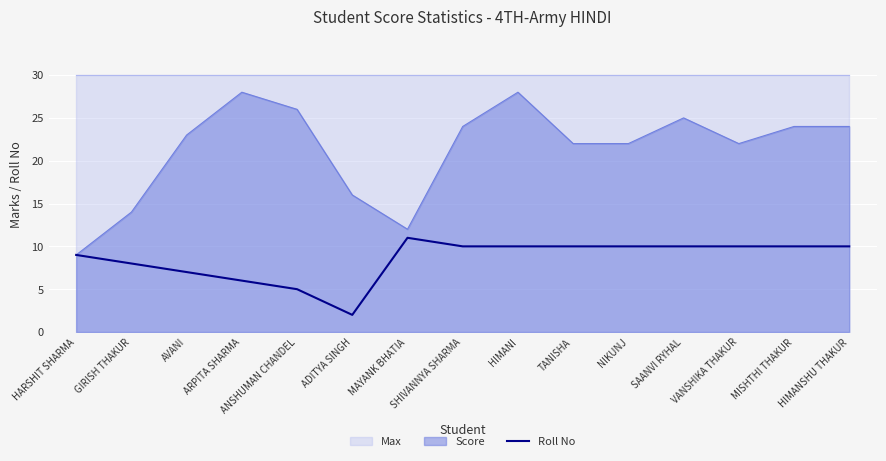

True or false: Roll No has a value of 5 at ANSHUMAN CHANDEL.

True